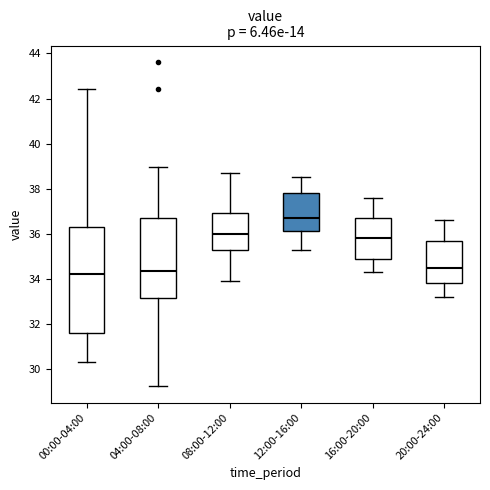

Which box is the tallest, from its lower edge to its upper edge?

00:00-04:00